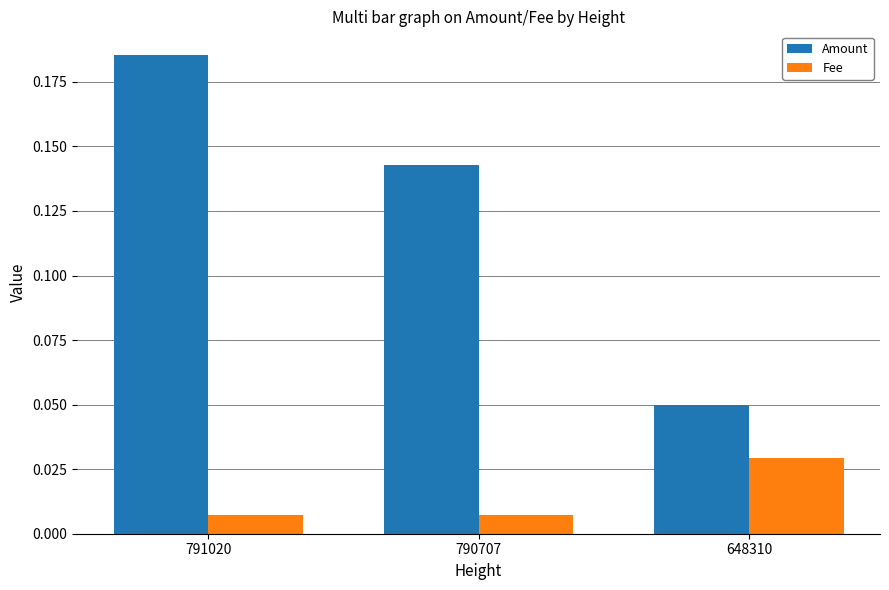

Rank the series by their maximum value, from highest to lowest.

Amount, Fee